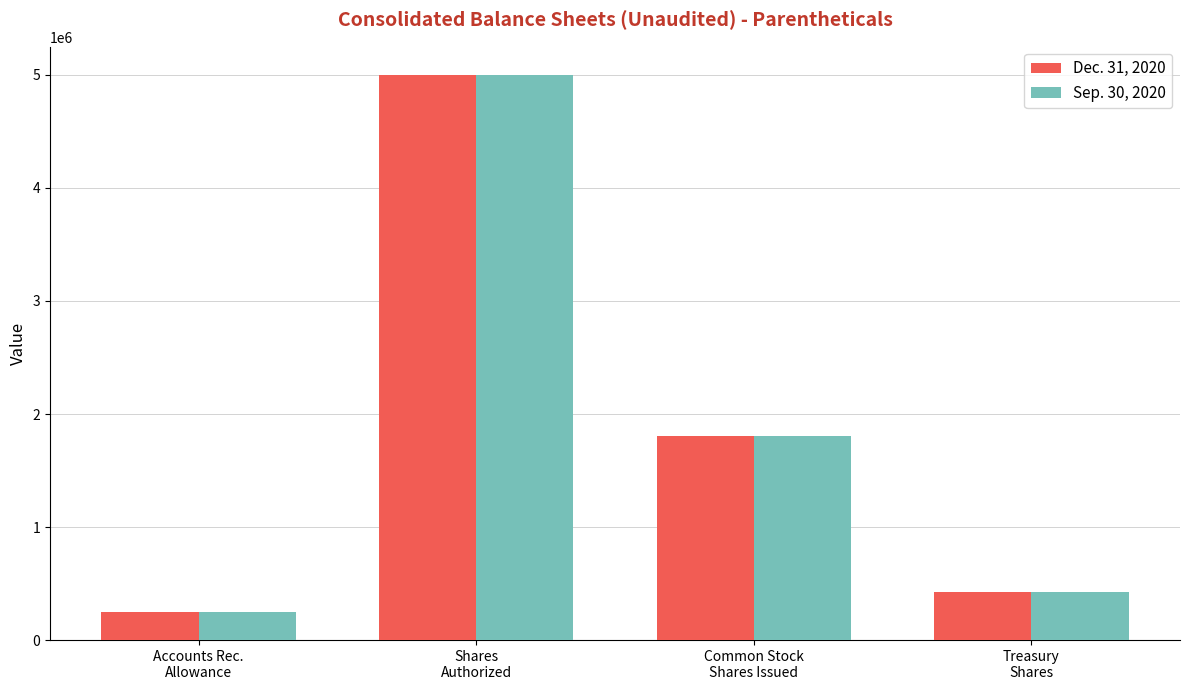

Reading right to left, list all the values displayed in this chart.

Dec. 31, 2020: 424307	1805053	5000000	250000
Sep. 30, 2020: 424307	1805053	5000000	250000